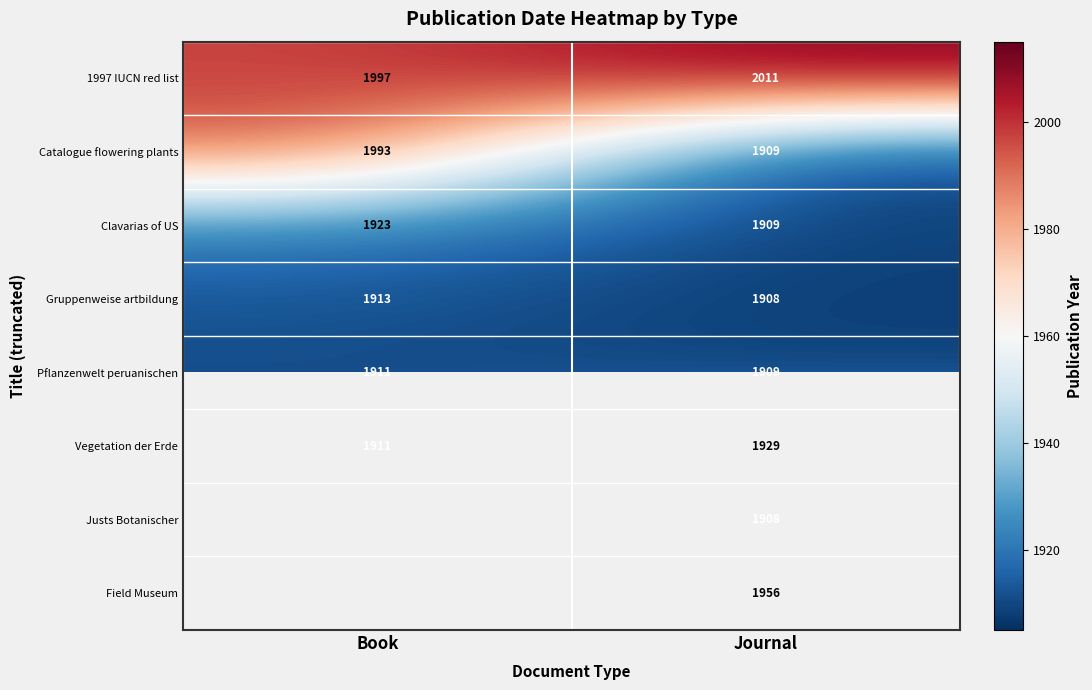

List the labels in order of Vegetation der Erde value, smallest first.

Book, Journal